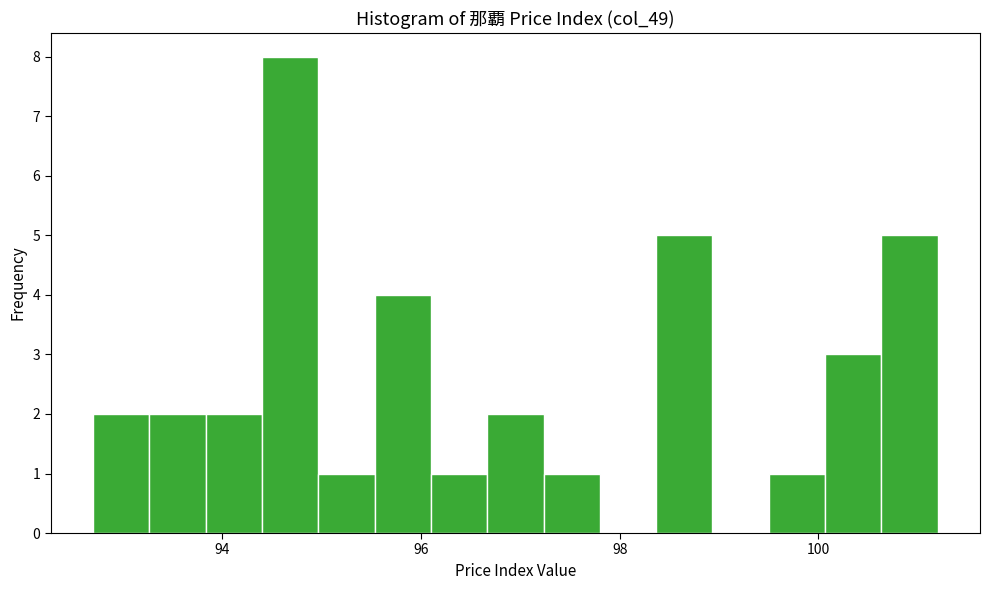

Around what value on the x-axis is the tallest bar? Give the approximate position of its centre, as read against the axis.

94.6